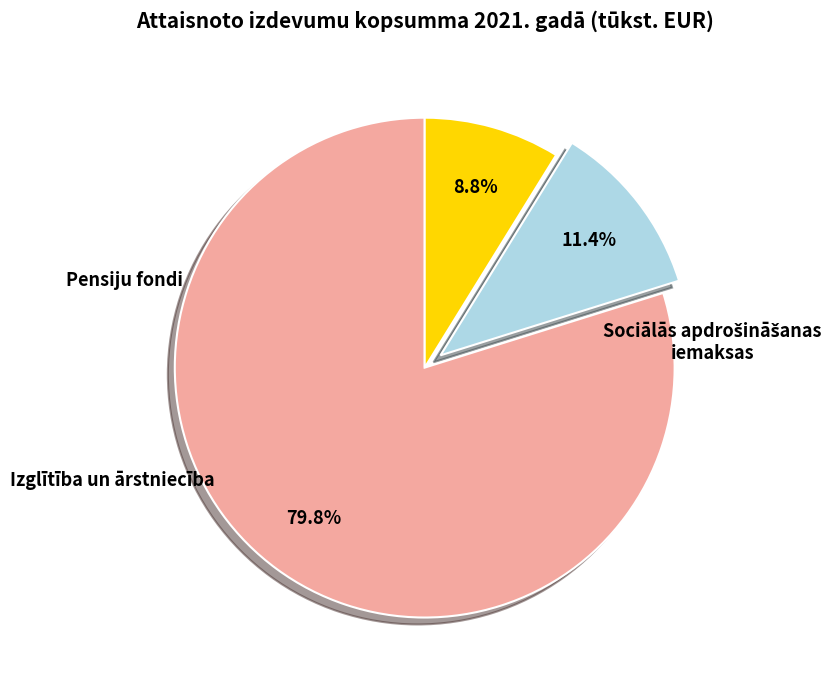

Is there a majority slice in this chart?

Yes